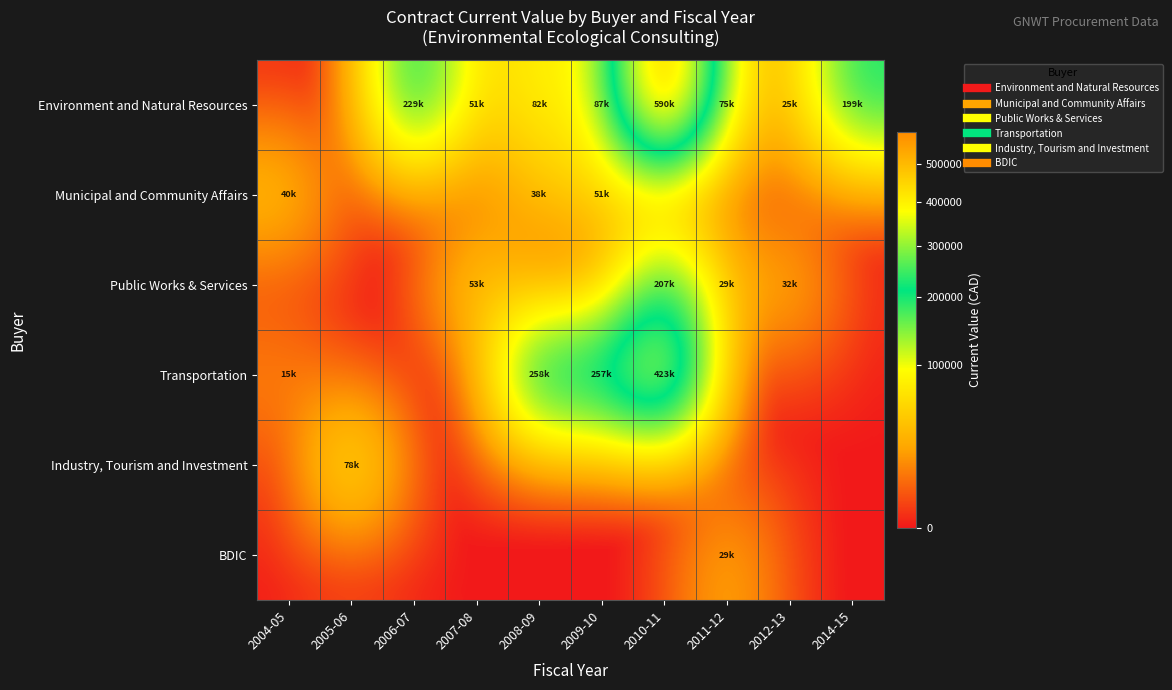

What is the maximum value shown in the chart?

589905.6